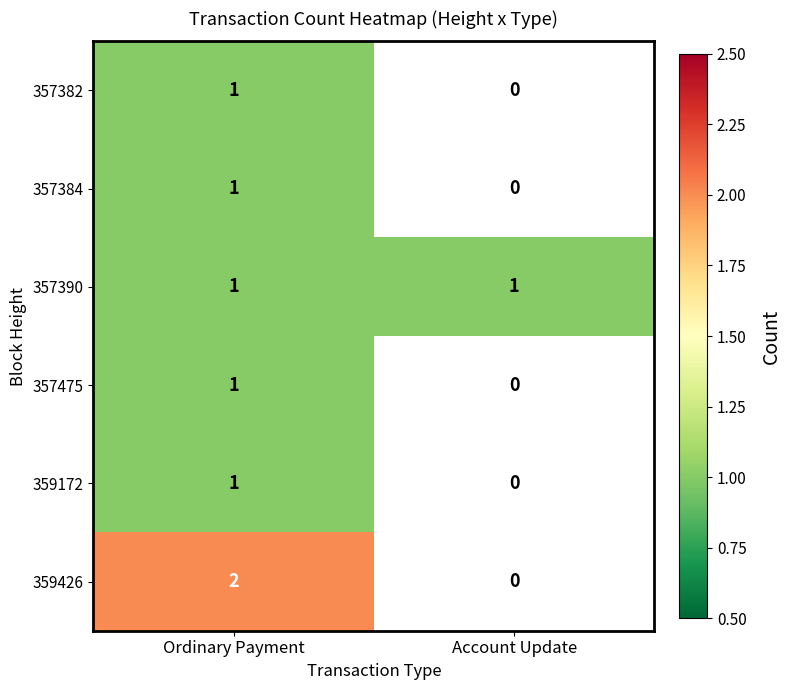

How many data points does each series have?

2